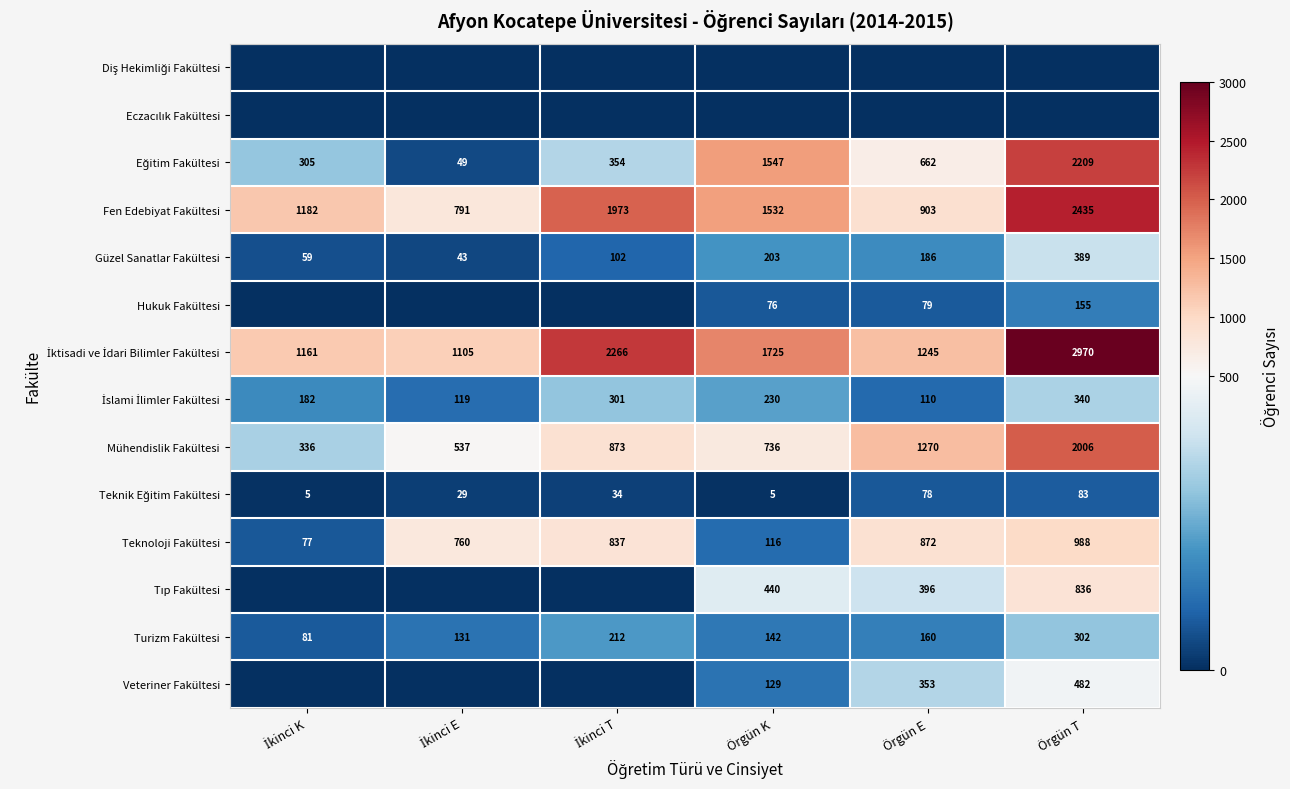

What value does the Teknoloji Fakültesi series have at Örgün E, to the nearest 50?

850